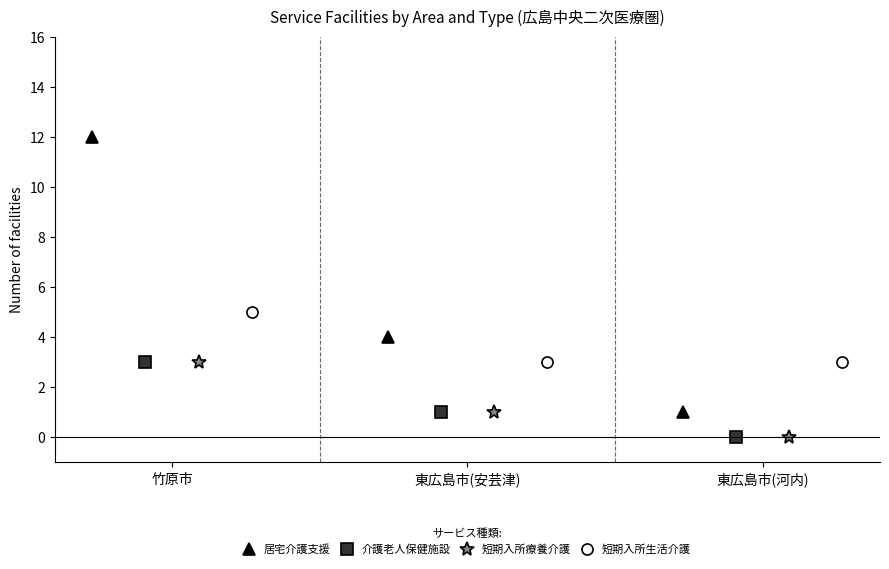

What is the minimum value for 短期入所生活介護?

3